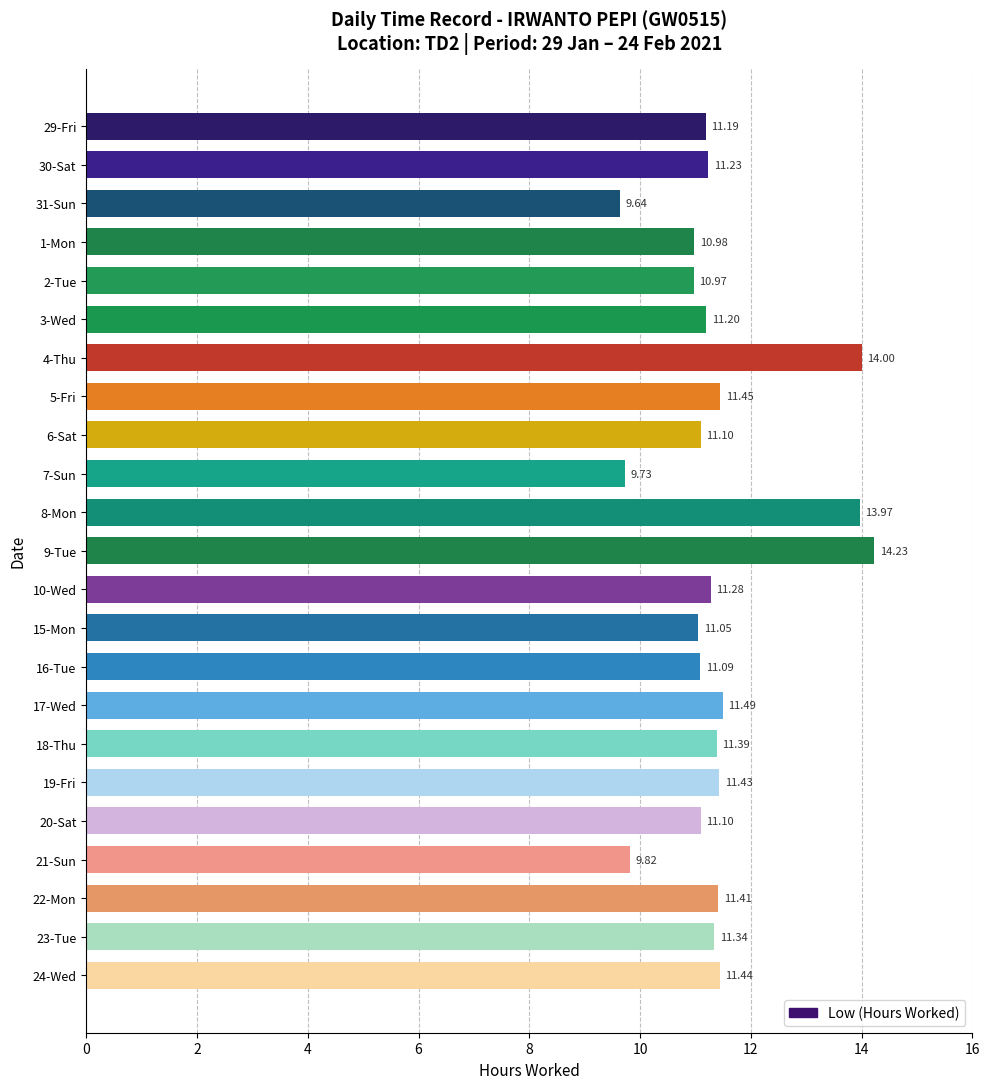

What is the average value?

11.4